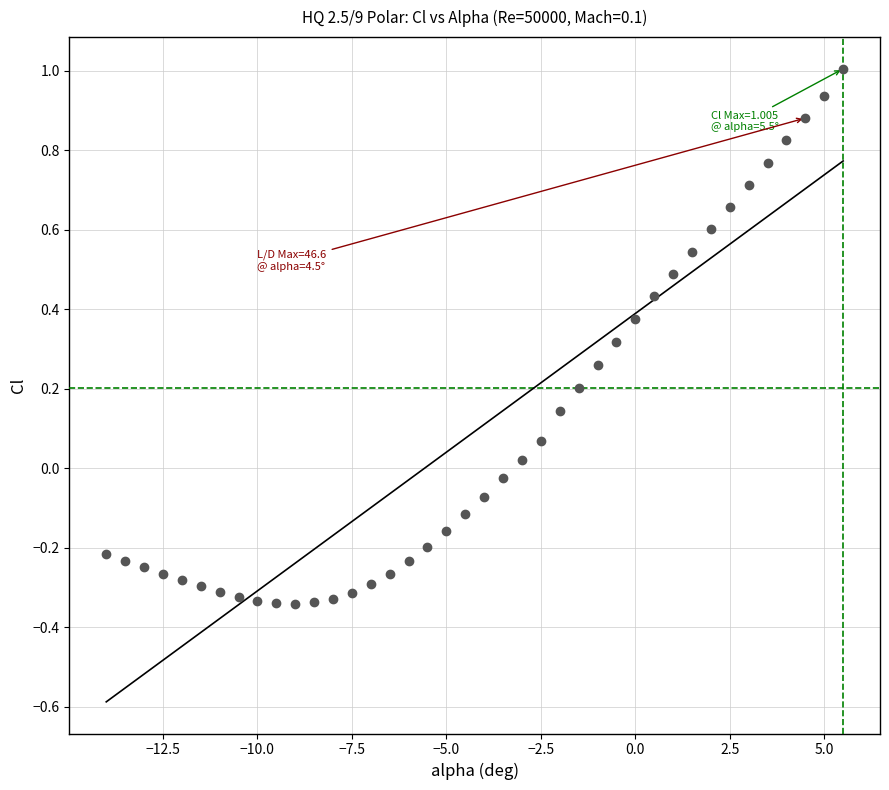

What is the range of X values (max minus min)?

19.5